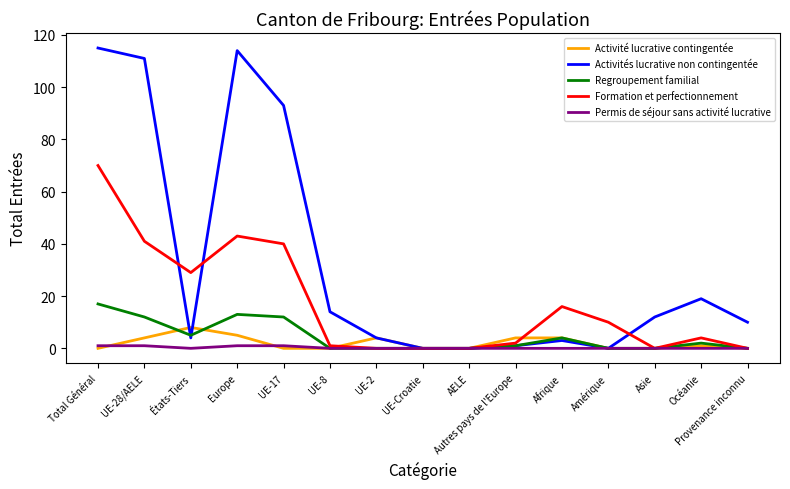

Reading left to right, extract all data points from this chart.

Activité lucrative contingentée: 0	4	8	5	0	0	4	0	0	4	4	0	0	1	0
Activités lucrative non contingentée: 115	111	4	114	93	14	4	0	0	1	3	0	12	19	10
Regroupement familial: 17	12	5	13	12	0	0	0	0	1	4	0	0	2	0
Formation et perfectionnement: 70	41	29	43	40	1	0	0	0	2	16	10	0	4	0
Permis de séjour sans activité lucrative: 1	1	0	1	1	0	0	0	0	0	0	0	0	0	0